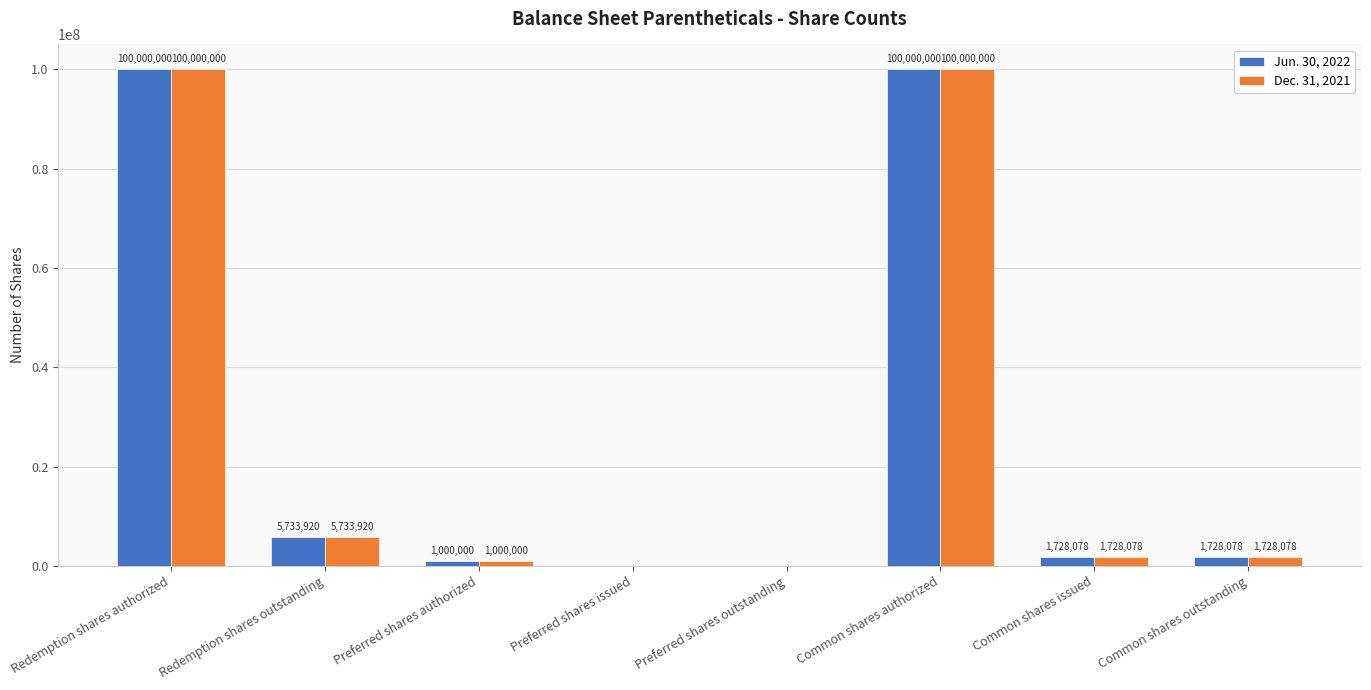

True or false: Dec. 31, 2021 has a value of 100000000 at Common shares authorized.

True